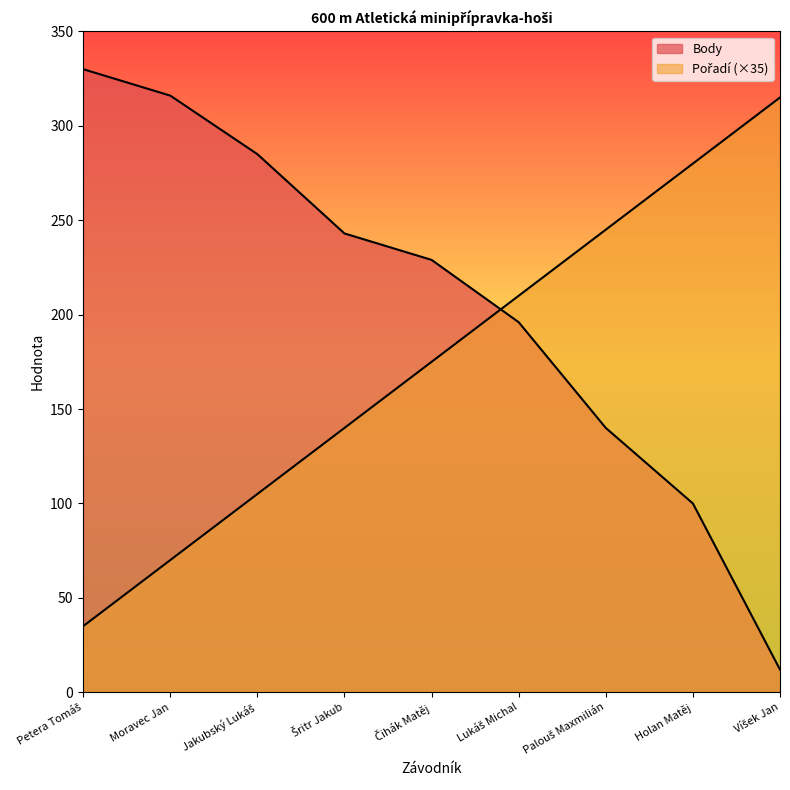

True or false: Pořadí and Body cross at least once.

True